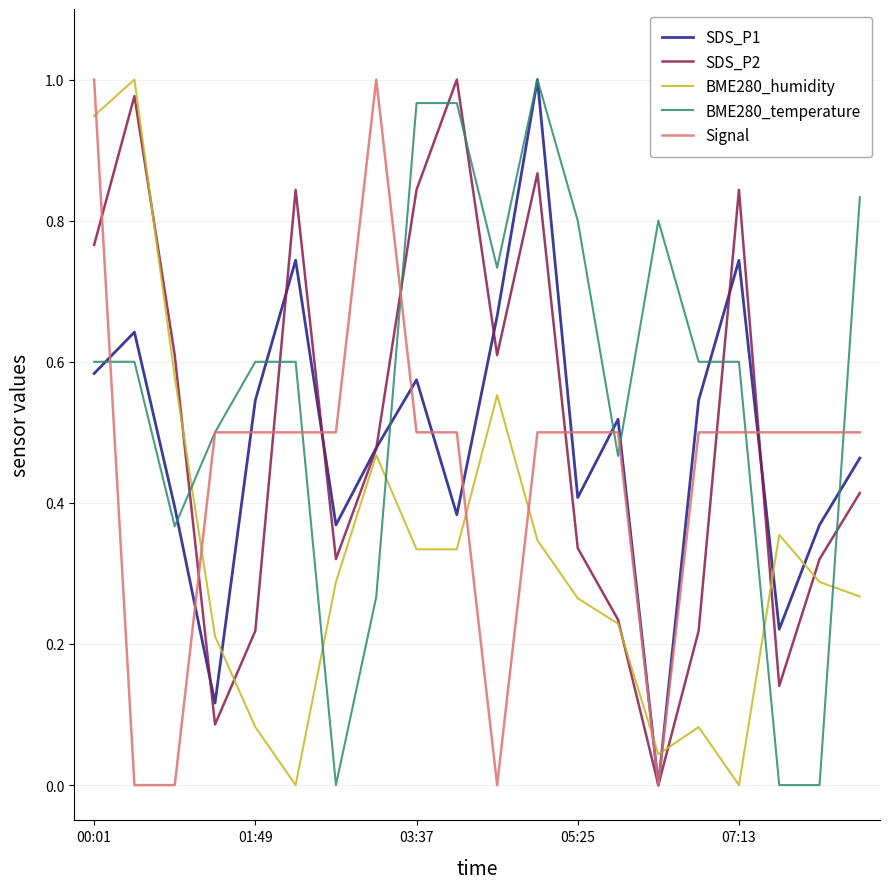

How many times do BME280_temperature and SDS_P2 cross each other?

7